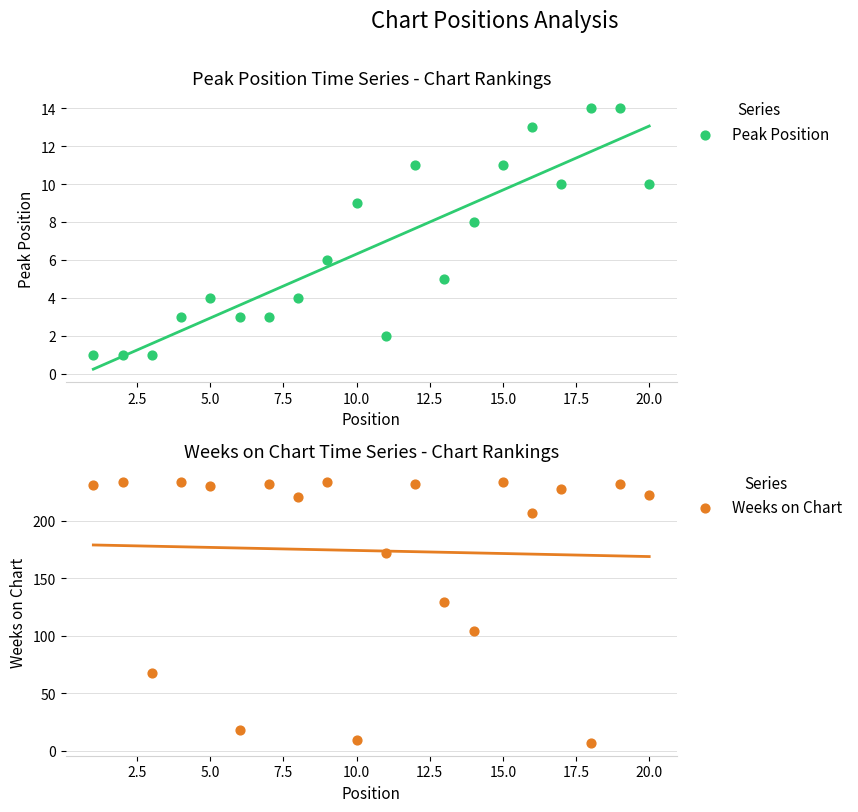

Is the value of Peak Position at 11 greater than the value of Weeks on Chart at 16?

No